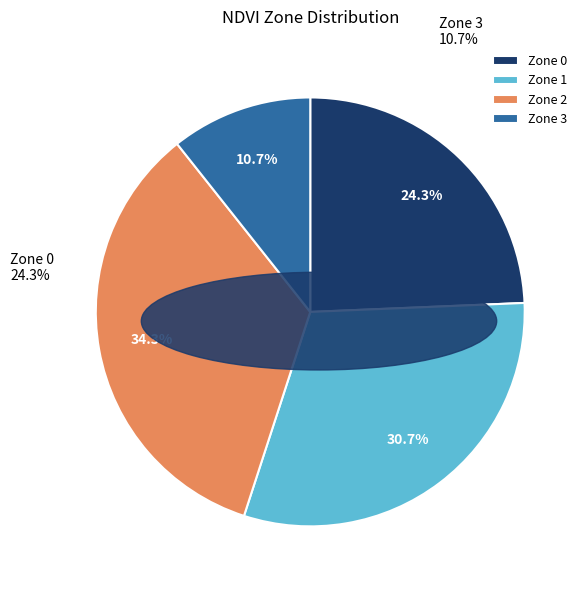

Does Zone 1 represent more than half of the total?

No